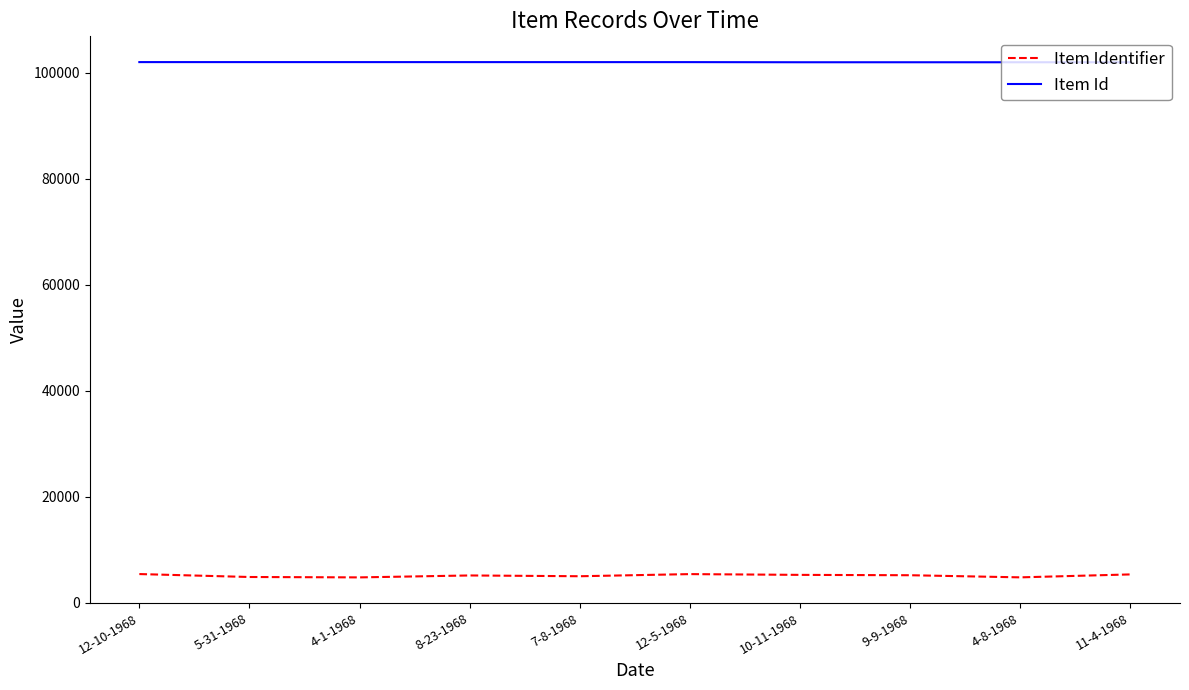

True or false: Item Identifier and Item Id intersect in this chart.

False